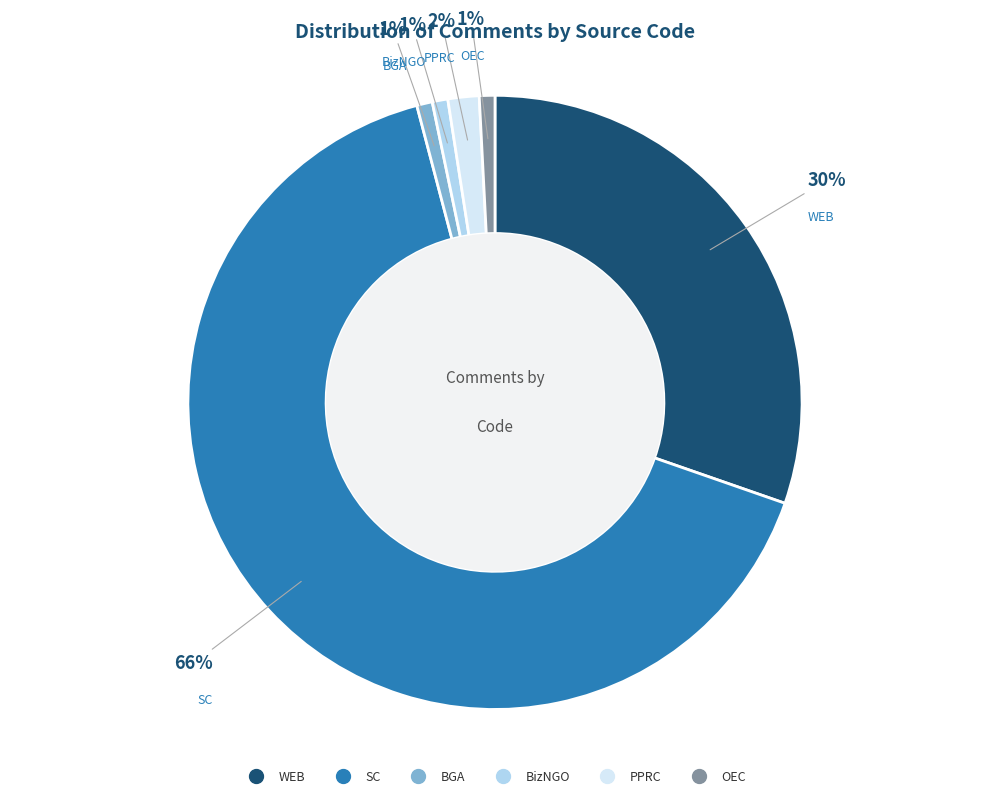

To the nearest percent, what percentage of the pie is PPRC?

2%